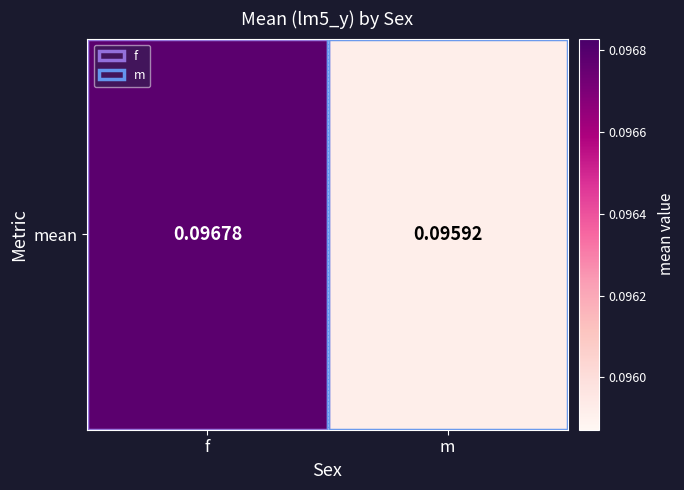

What is the sum of all values?

0.2